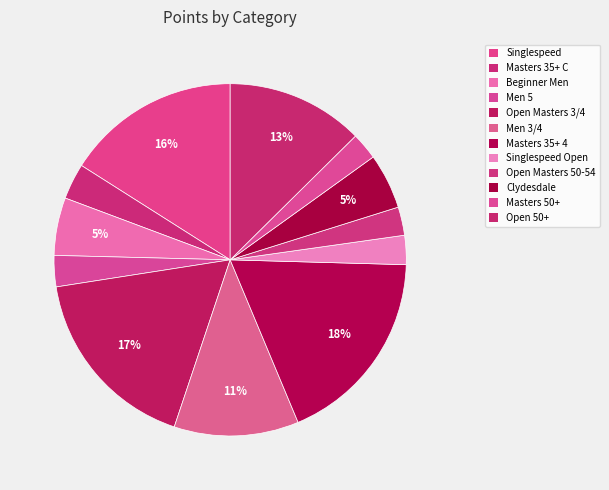

Count the number of slices in the pie.

12